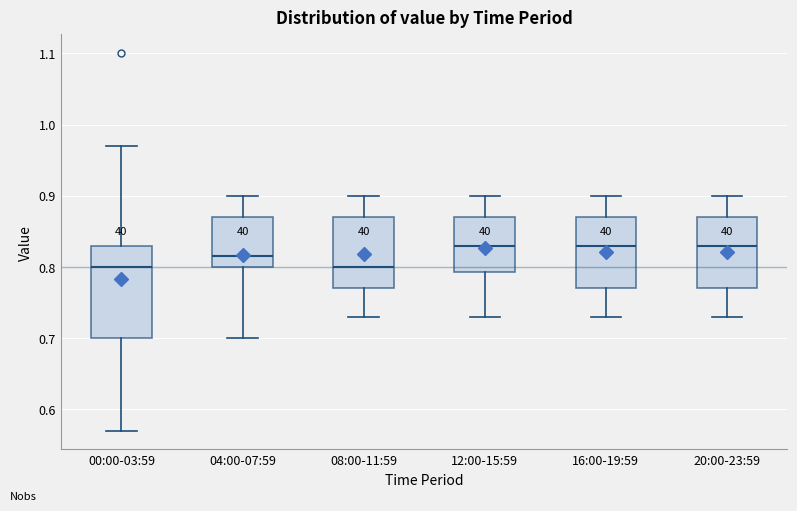

Reading left to right, transcribe this box plot: for each box, give where its median line is, the range the box spans, and where its two whiskers end, as read against the y-axis. The values are not printed on the chart, so give them approximately, as read against the axis.

00:00-03:59: median 0.80, box 0.70 to 0.83, whiskers 0.57 to 0.97
04:00-07:59: median 0.82, box 0.80 to 0.87, whiskers 0.70 to 0.90
08:00-11:59: median 0.80, box 0.77 to 0.87, whiskers 0.73 to 0.90
12:00-15:59: median 0.83, box 0.79 to 0.87, whiskers 0.73 to 0.90
16:00-19:59: median 0.83, box 0.77 to 0.87, whiskers 0.73 to 0.90
20:00-23:59: median 0.83, box 0.77 to 0.87, whiskers 0.73 to 0.90